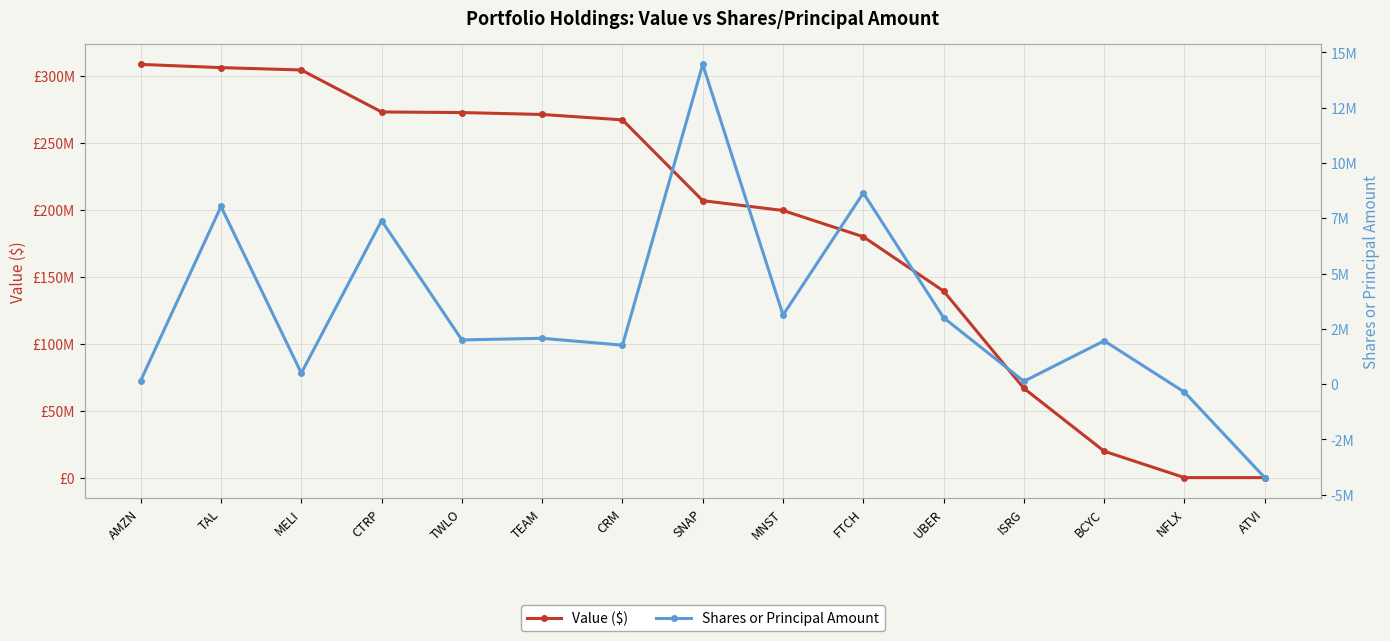

How many interior local peaks does the Shares or Principal Amount series have?

6